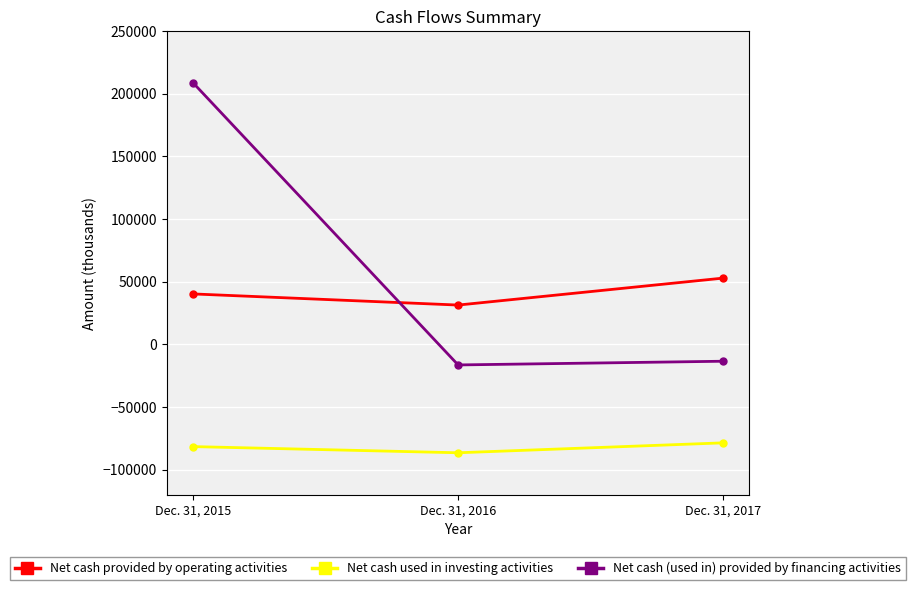

What value does the Net cash provided by operating activities series have at Dec. 31, 2016?

31427